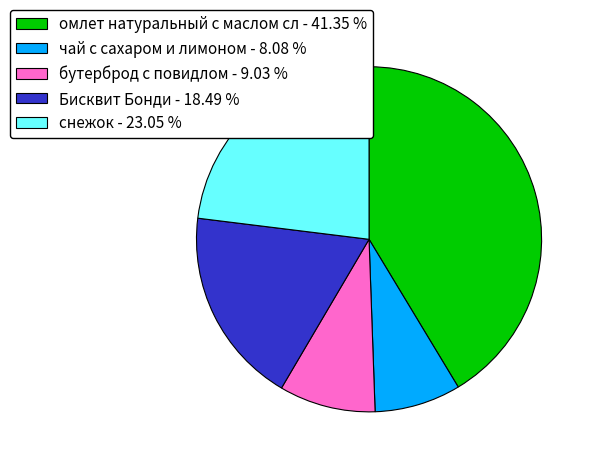

True or false: омлет натуральный с маслом сл accounts for 41% of the total.

True